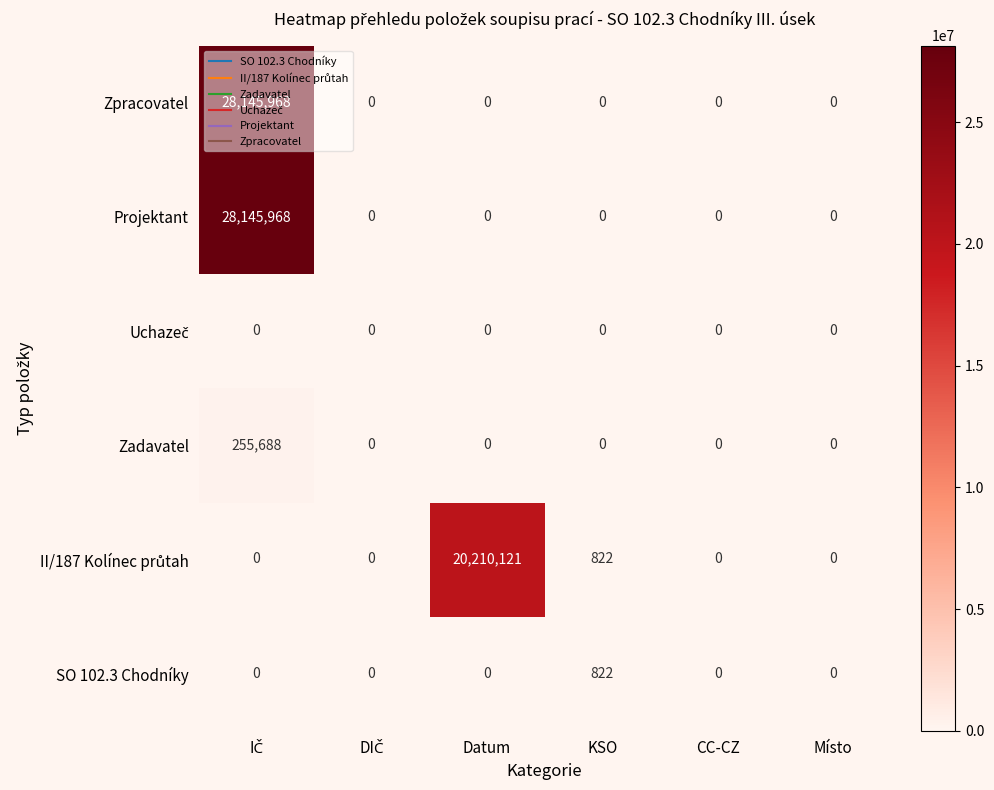

The Projektant series shows -16110573 at Datum. True or false?

False